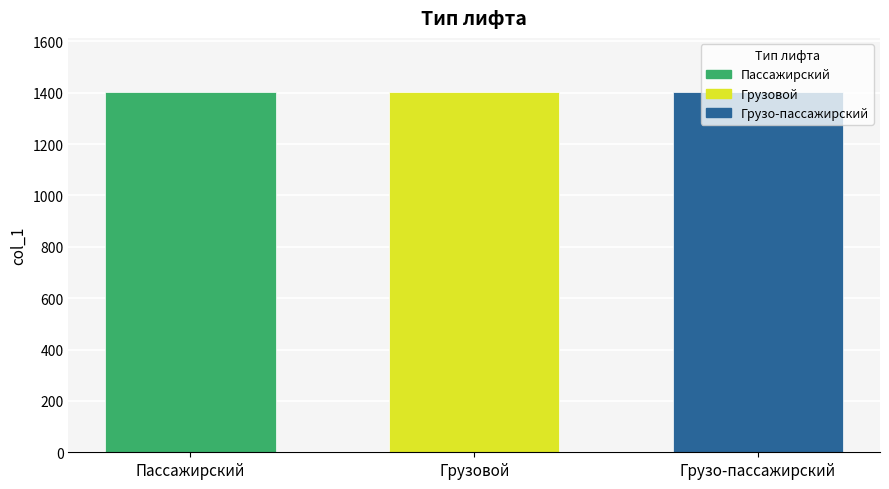

Approximately how many times larger is the value at Грузо-пассажирский compared to Пассажирский?

1.0